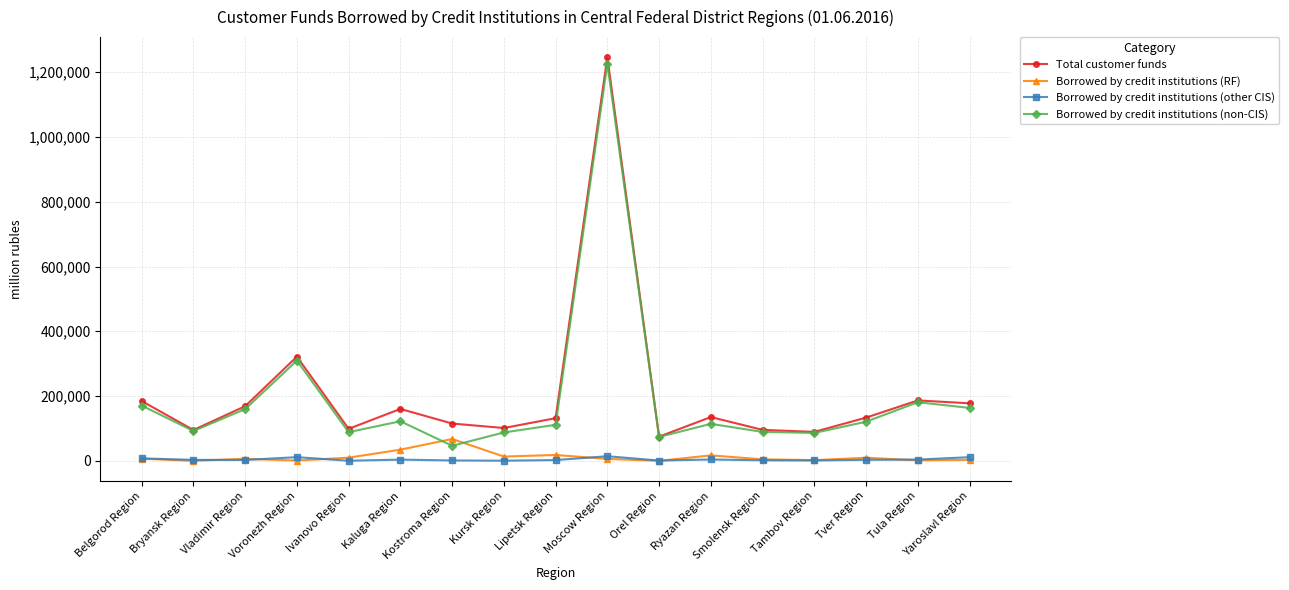

The value of Borrowed by credit institutions (other CIS) at Tula Region is 3941. True or false?

True